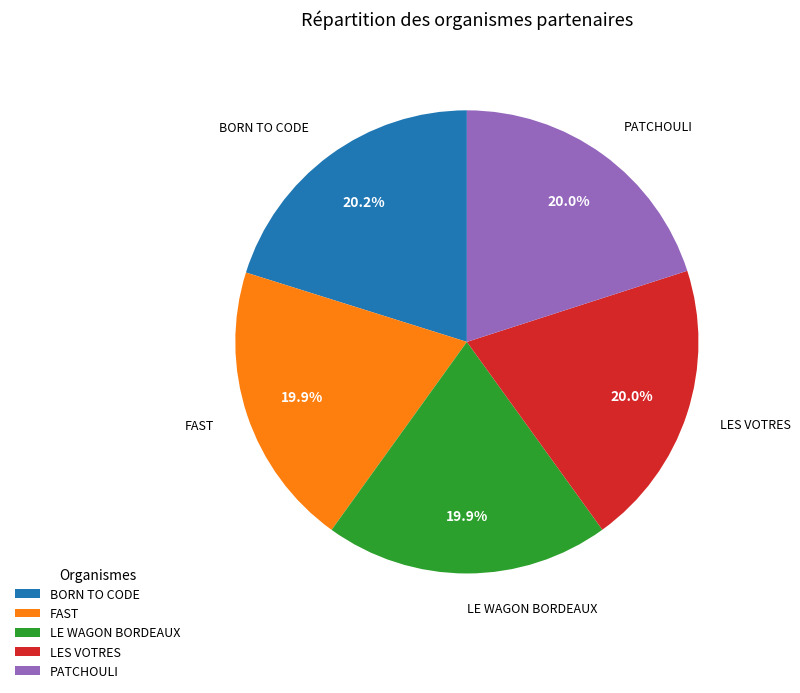

To the nearest percent, what percentage of the pie is LES VOTRES?

20%